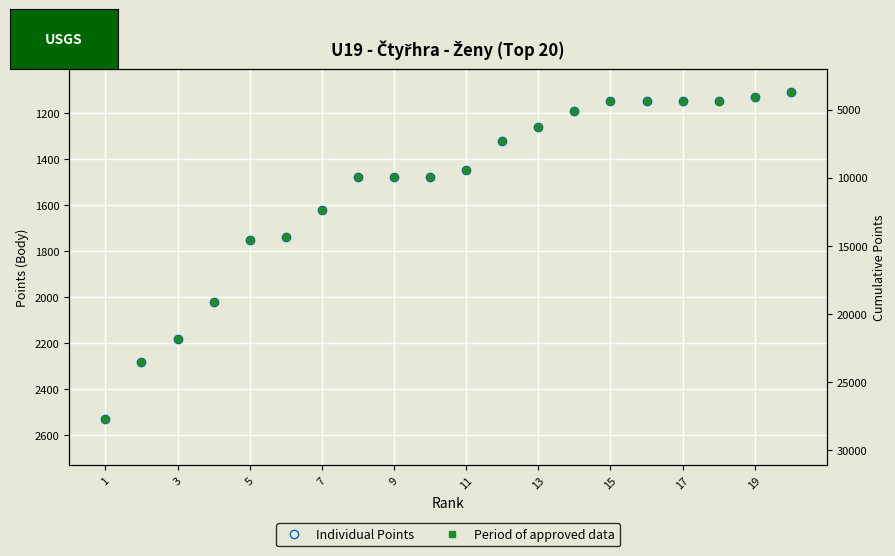

Where does the Period of approved data series first go above 1480?

1